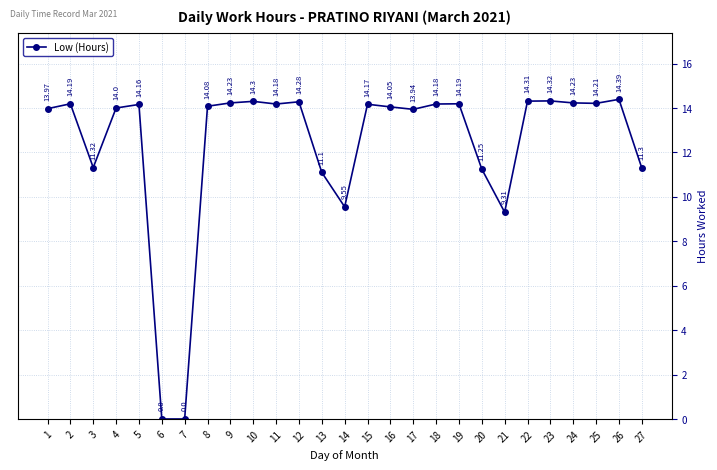

What is the change in value from 17 to 27?

-2.6